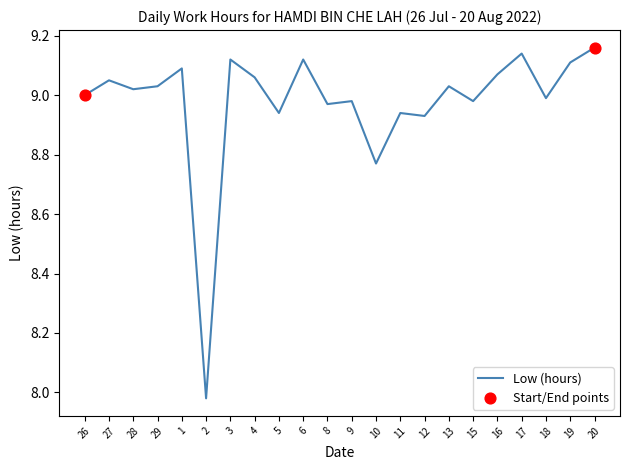

Which has a higher value, 18 or 29?

29